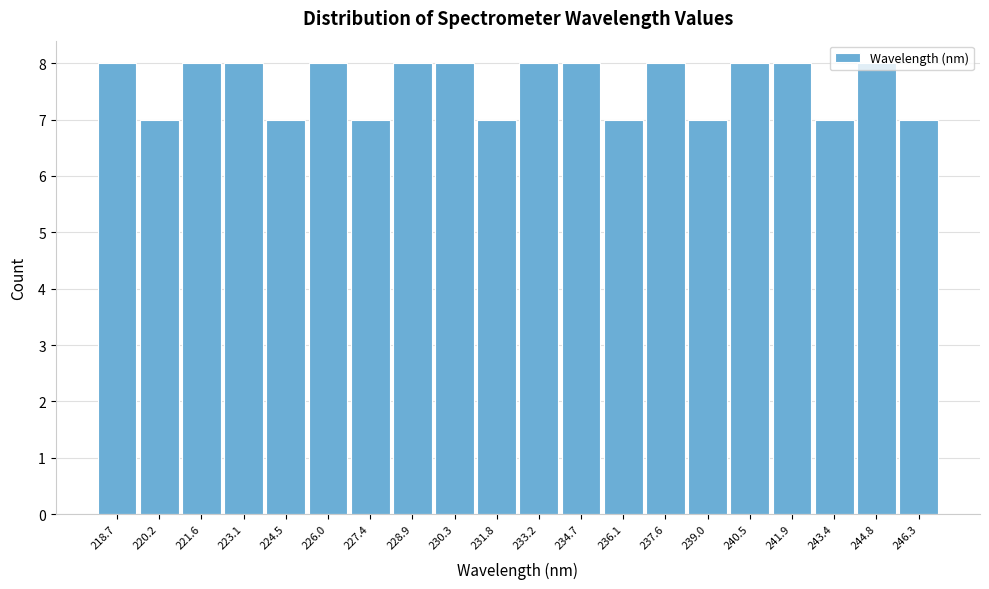

Reading left to right, transcribe this chart: for each bar, give the range it covers on the x-axis and its height. Neither the bar edges nor the heights are printed on the chart, so give them approximately, as read against the axes.

218.00 to 219.45: 8
219.45 to 220.90: 7
220.90 to 222.35: 8
222.35 to 223.80: 8
223.80 to 225.25: 7
225.25 to 226.70: 8
226.70 to 228.15: 7
228.15 to 229.60: 8
229.60 to 231.05: 8
231.05 to 232.50: 7
232.50 to 233.95: 8
233.95 to 235.40: 8
235.40 to 236.85: 7
236.85 to 238.30: 8
238.30 to 239.75: 7
239.75 to 241.20: 8
241.20 to 242.65: 8
242.65 to 244.10: 7
244.10 to 245.55: 8
245.55 to 247.00: 7